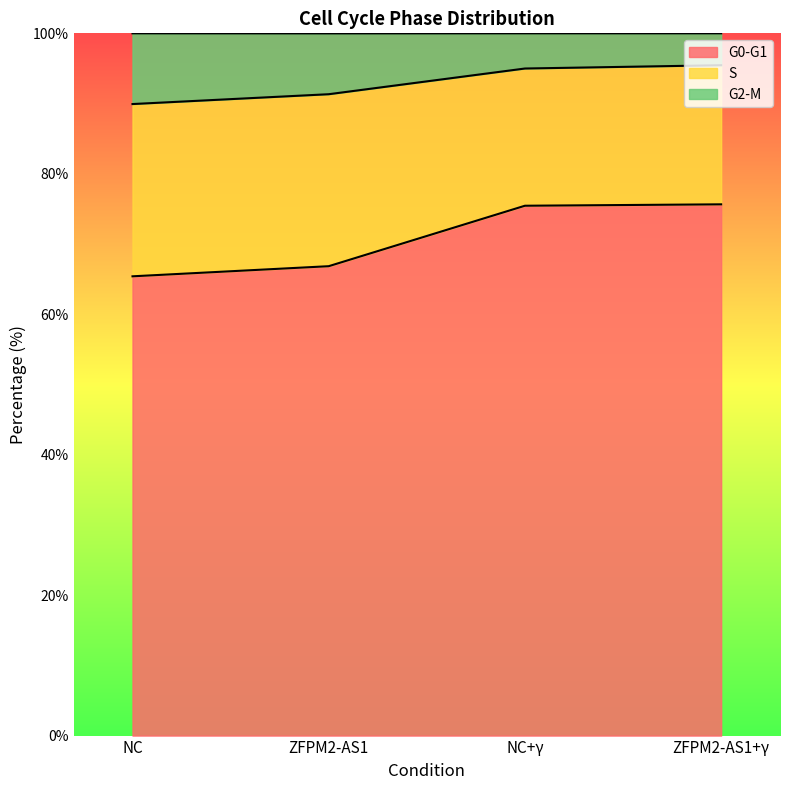

What is the total value across all series at NC?

100.0